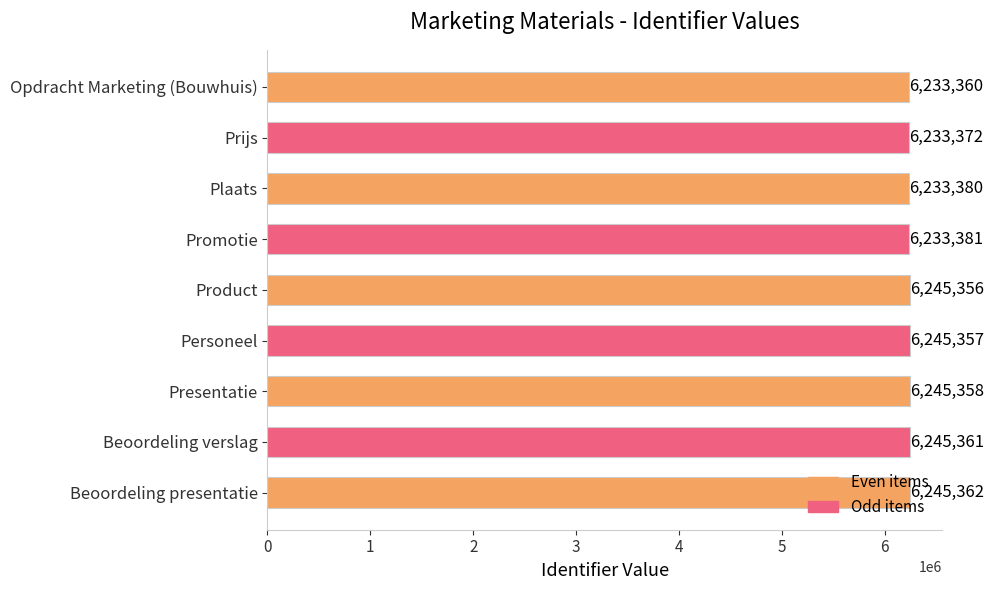

Does the chart contain stacked bars?

No